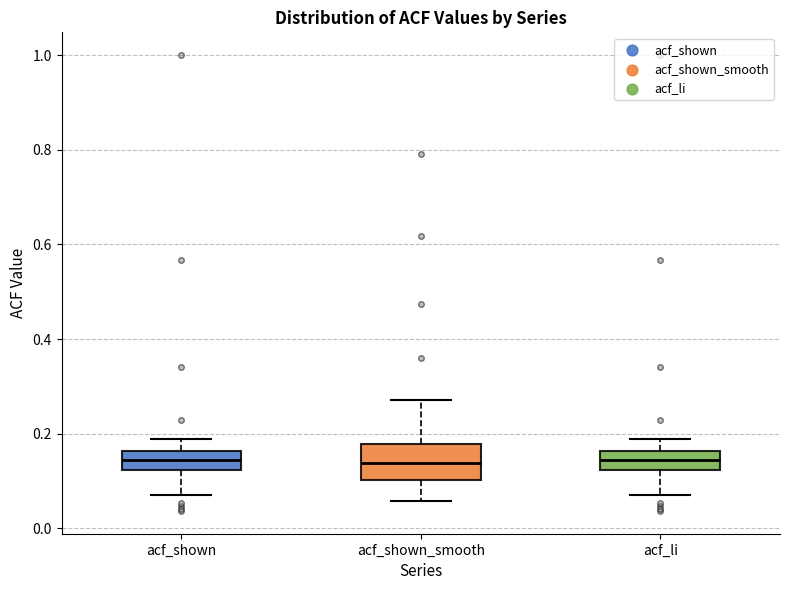

Where does the lower whisker of the box for acf_shown end on the y-axis? The values are not printed on the chart, so give them approximately, as read against the axis.

0.08